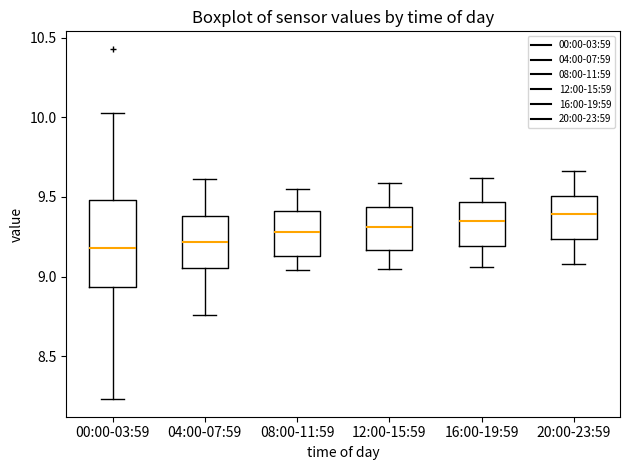

Reading left to right, read every box against the y-axis: the position of its median line, the range the box covers, and the ends of its whiskers. The values are not printed on the chart, so give them approximately, as read against the axis.

00:00-03:59: median 9.20, box 8.95 to 9.50, whiskers 8.25 to 10.05
04:00-07:59: median 9.20, box 9.05 to 9.40, whiskers 8.75 to 9.60
08:00-11:59: median 9.30, box 9.15 to 9.40, whiskers 9.05 to 9.55
12:00-15:59: median 9.30, box 9.15 to 9.45, whiskers 9.05 to 9.60
16:00-19:59: median 9.35, box 9.20 to 9.45, whiskers 9.05 to 9.60
20:00-23:59: median 9.40, box 9.25 to 9.50, whiskers 9.10 to 9.65